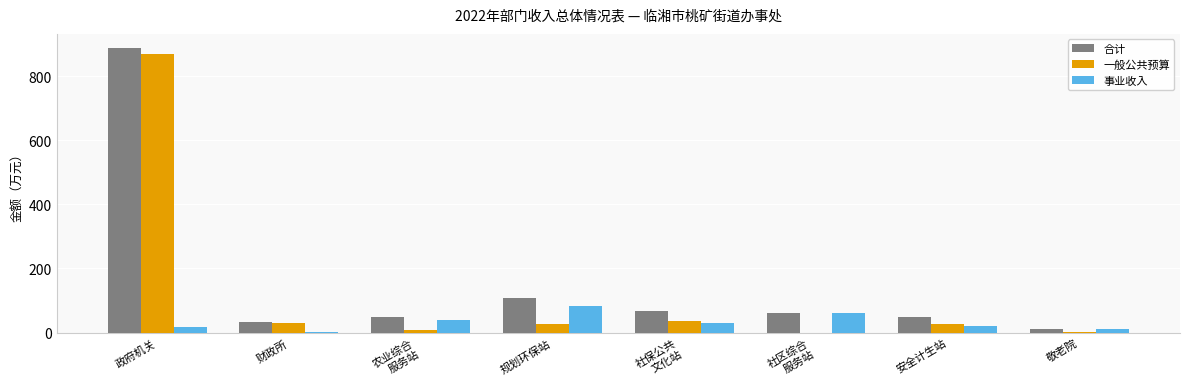

True or false: 合计 has a value of 109.4 at 规划环保站.

True